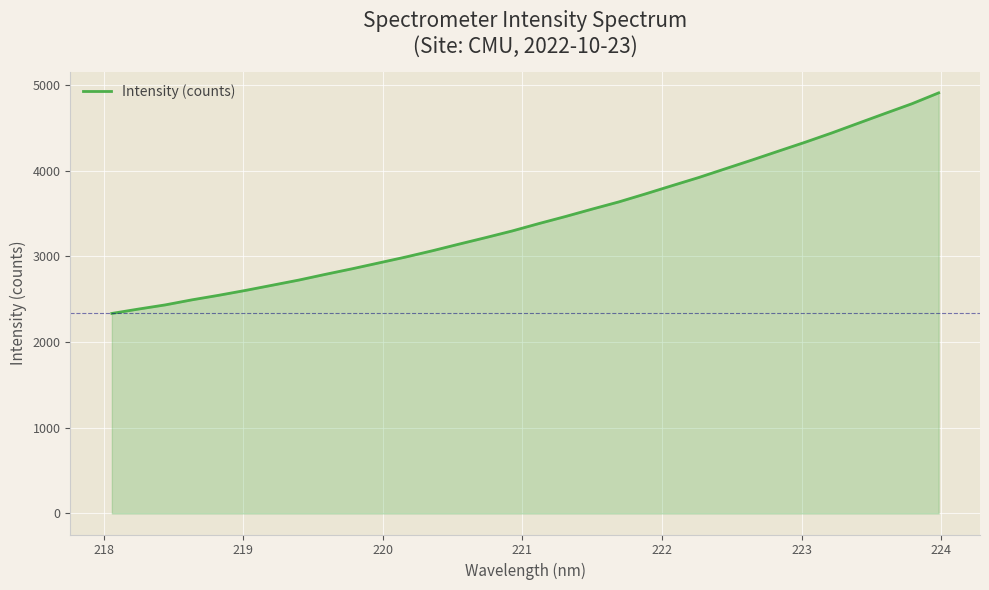

What is the difference between the maximum and minimum values?

2572.8